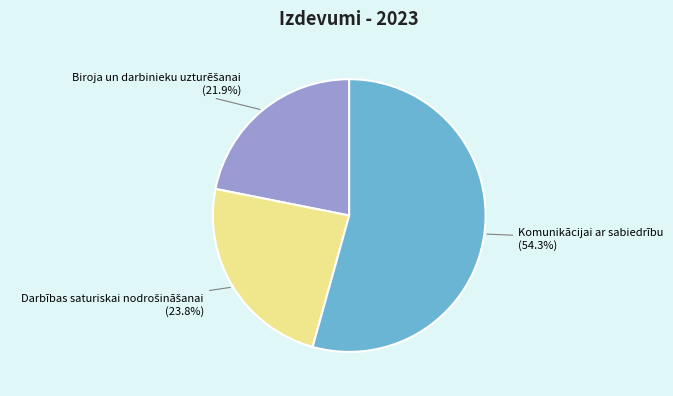

Which category has the biggest portion of the pie?

Komunikācijai ar sabiedrību